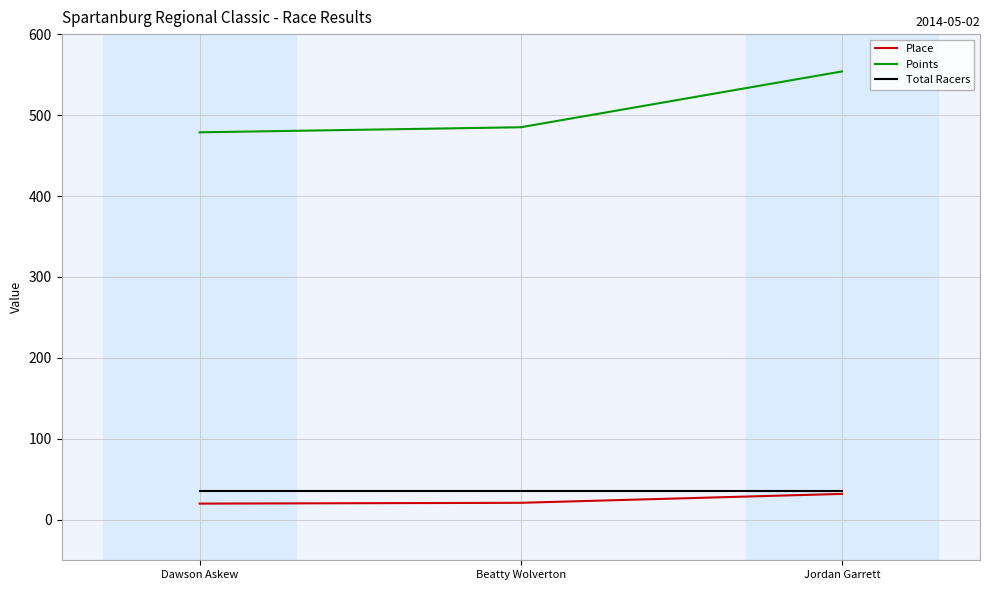

The value of Points at Dawson Askew is 478.7. True or false?

True